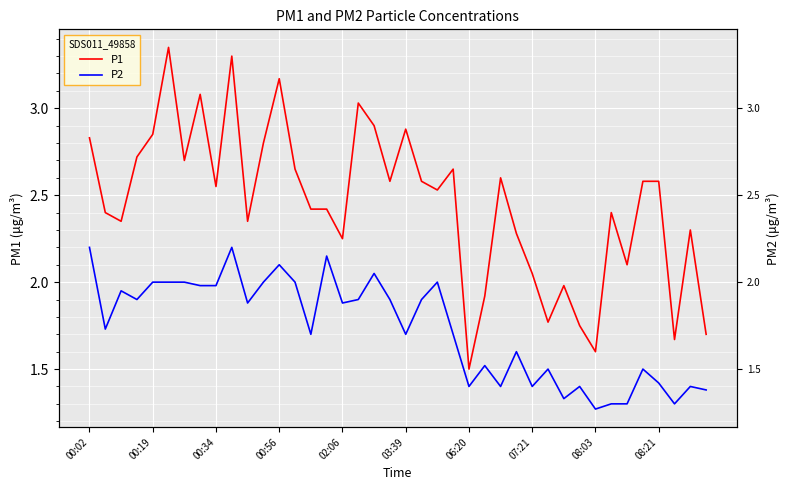

True or false: P2 has a value of 1.3 at 08:03.

True